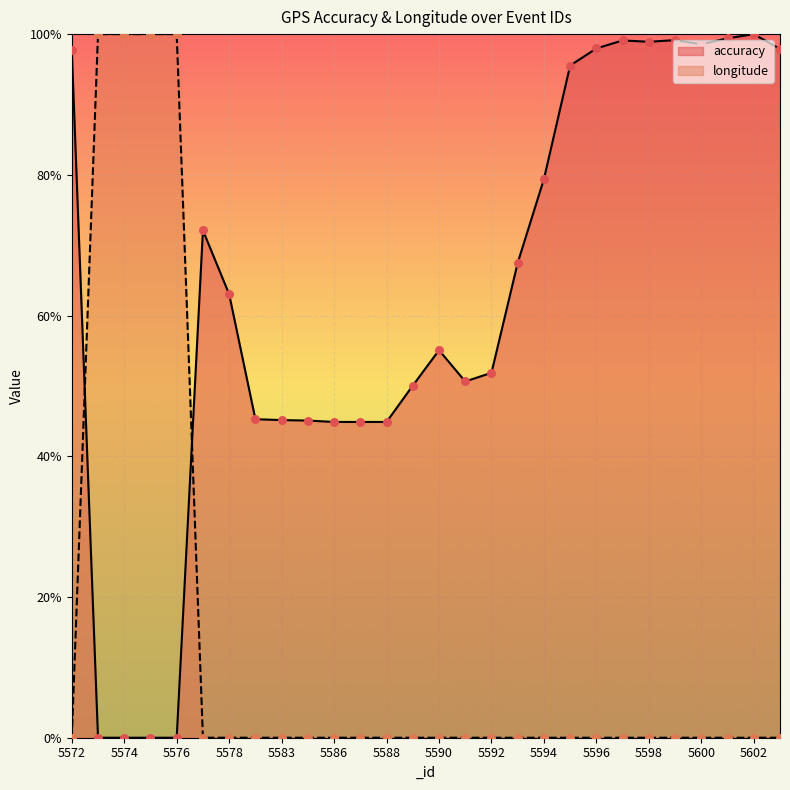

Is the value of longitude at 5586 greater than the value of accuracy at 5576?

Yes